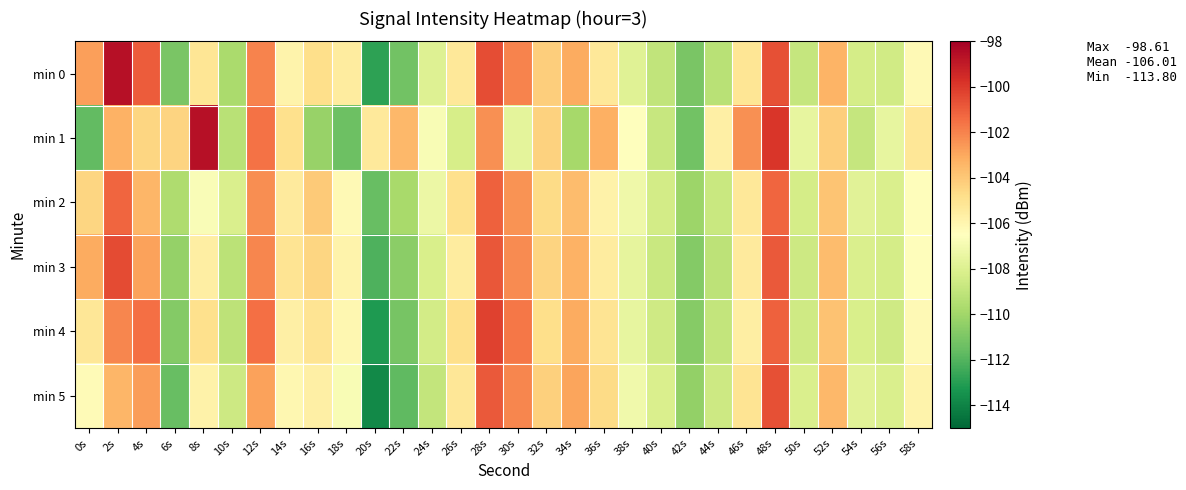

How many distinct data groups are displayed?

6